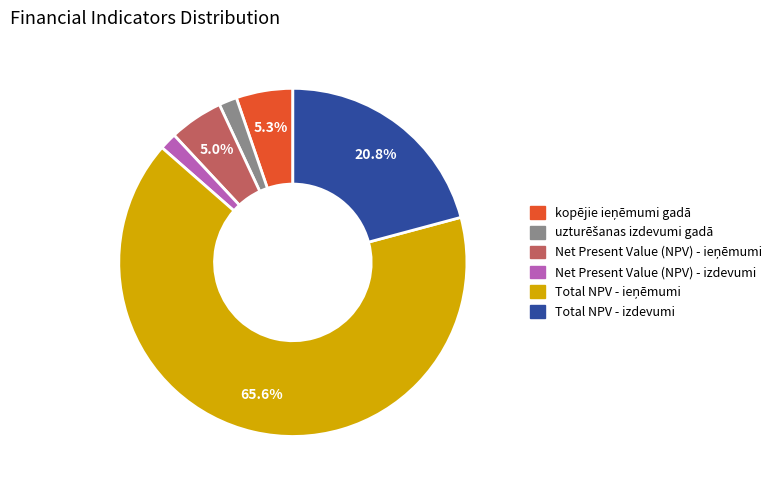

Does any single category account for the majority?

Yes